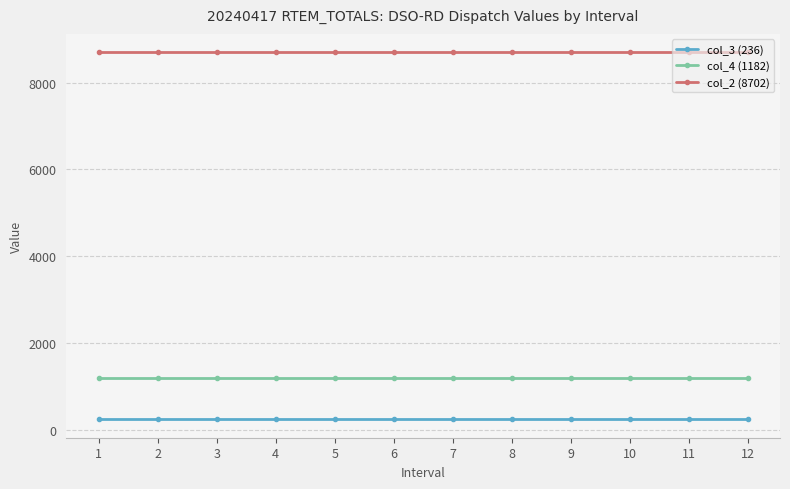

Does the chart have visible grid lines?

Yes